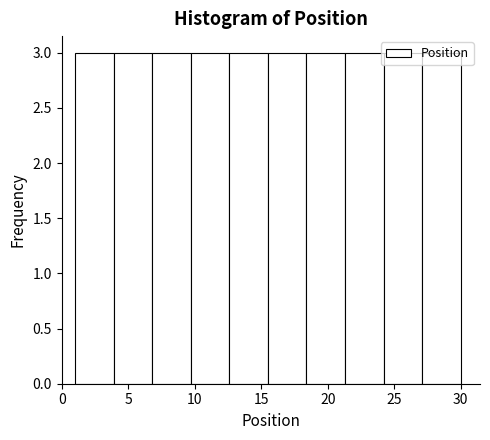

How tall is the bar that spans 27.1 to 30.0 on the x-axis? Neither the bar edges nor the heights are printed on the chart, so give them approximately, as read against the axes.

3